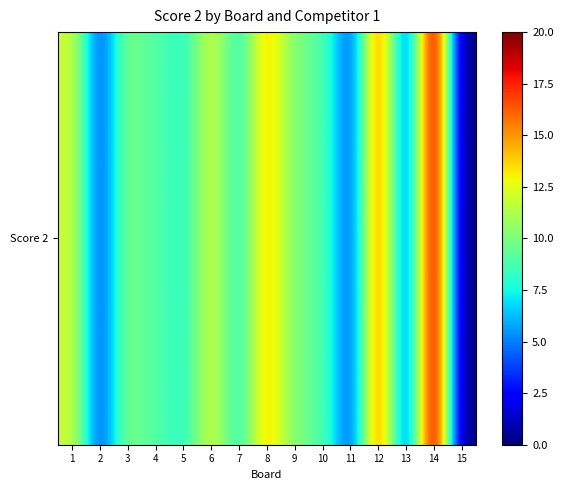

Is it true that the value at 5 is 13?

False